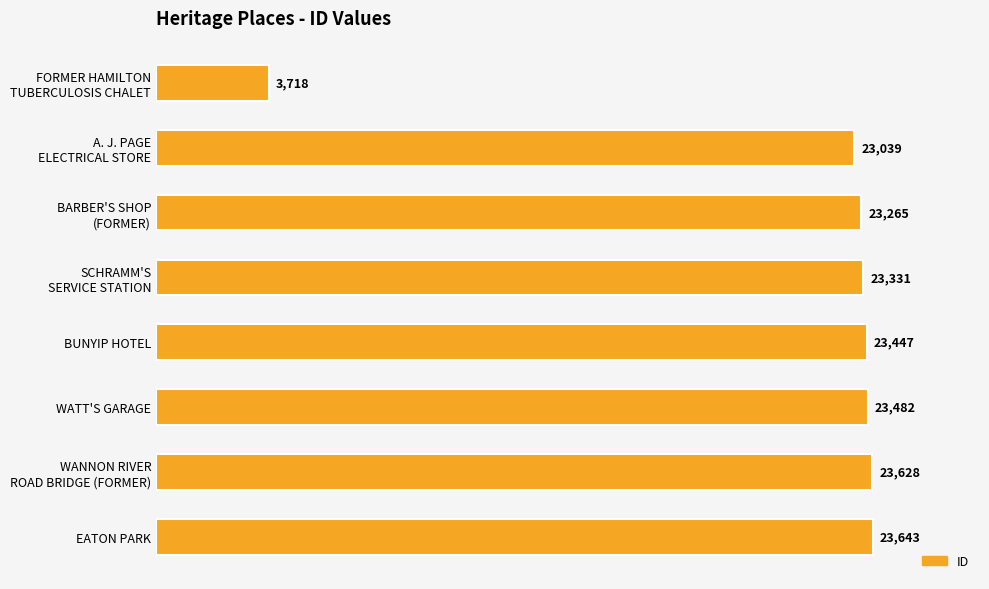

Rank the categories by value from lowest to highest.

FORMER HAMILTON
TUBERCULOSIS CHALET, A. J. PAGE
ELECTRICAL STORE, BARBER'S SHOP
(FORMER), SCHRAMM'S
SERVICE STATION, BUNYIP HOTEL, WATT'S GARAGE, WANNON RIVER
ROAD BRIDGE (FORMER), EATON PARK